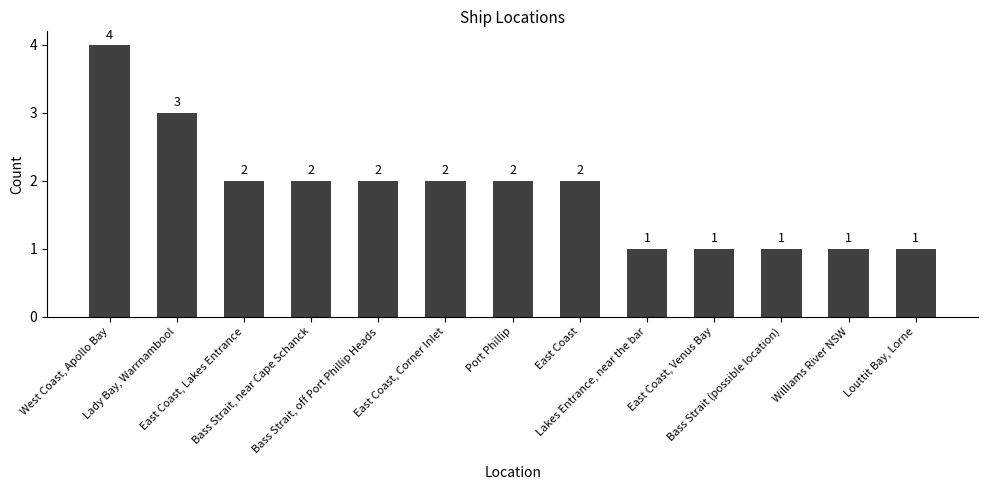

What is the difference between the maximum and second lowest values?

3